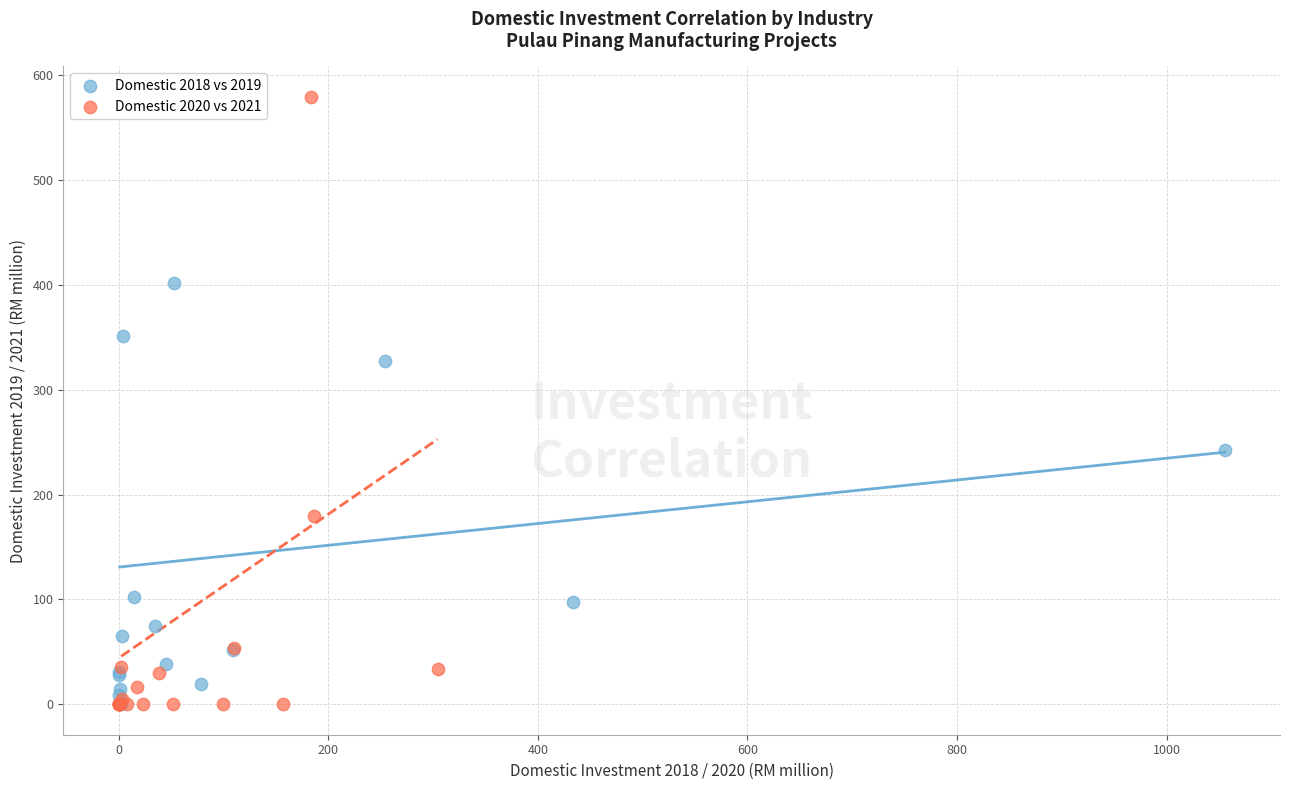

Which series has the widest spread of Y values?

Domestic 2020 vs 2021